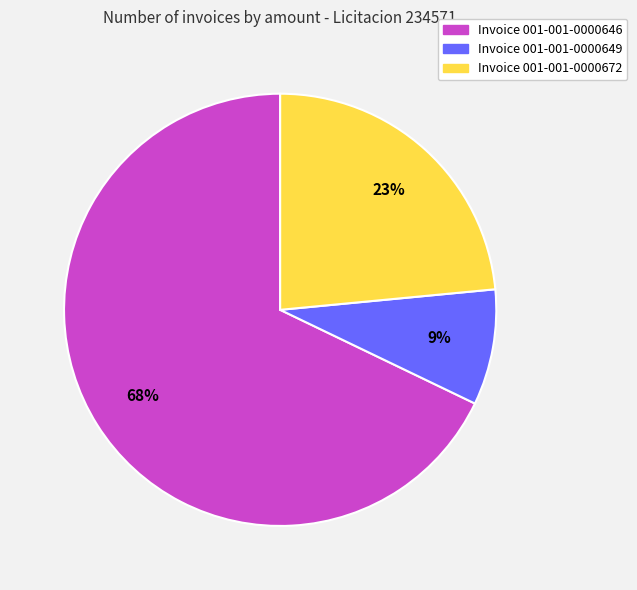

To the nearest percent, what is the average slice percentage?

33%